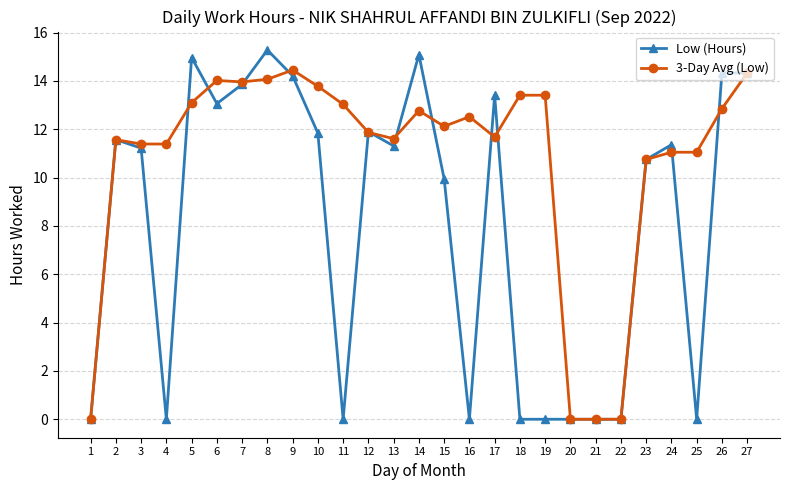

Count the number of categories in the chart.

27